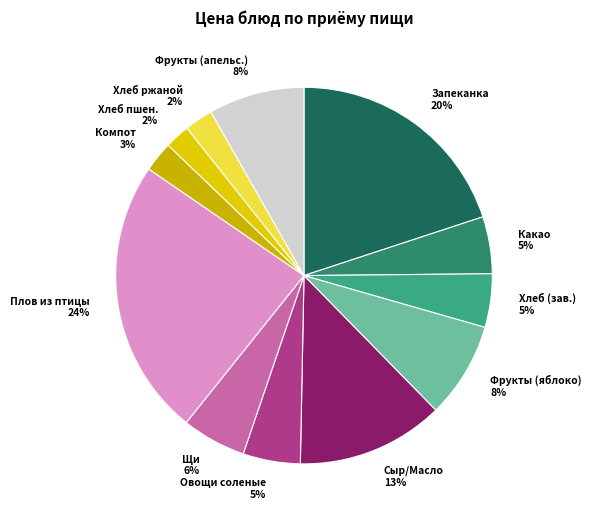

To the nearest percent, what percentage of the pie is Овощи соленые 5%?

5%